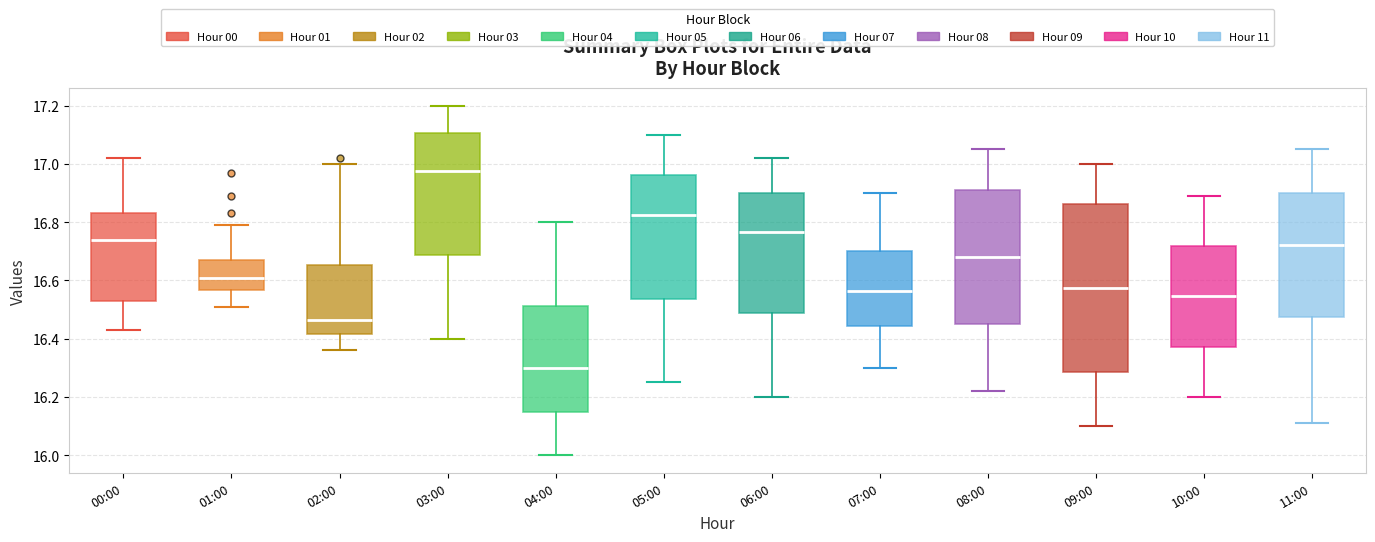

Reading left to right, transcribe this box plot: for each box, give where its median line is, the range the box spans, and where its two whiskers end, as read against the y-axis. The values are not printed on the chart, so give them approximately, as read against the axis.

00:00: median 16.74, box 16.54 to 16.84, whiskers 16.44 to 17.02
01:00: median 16.62, box 16.56 to 16.68, whiskers 16.52 to 16.80
02:00: median 16.46, box 16.42 to 16.66, whiskers 16.36 to 17.00
03:00: median 16.98, box 16.68 to 17.10, whiskers 16.40 to 17.20
04:00: median 16.30, box 16.16 to 16.52, whiskers 16.00 to 16.80
05:00: median 16.82, box 16.54 to 16.96, whiskers 16.26 to 17.10
06:00: median 16.76, box 16.48 to 16.90, whiskers 16.20 to 17.02
07:00: median 16.56, box 16.44 to 16.70, whiskers 16.30 to 16.90
08:00: median 16.68, box 16.46 to 16.92, whiskers 16.22 to 17.06
09:00: median 16.58, box 16.28 to 16.86, whiskers 16.10 to 17.00
10:00: median 16.54, box 16.38 to 16.72, whiskers 16.20 to 16.90
11:00: median 16.72, box 16.48 to 16.90, whiskers 16.12 to 17.06